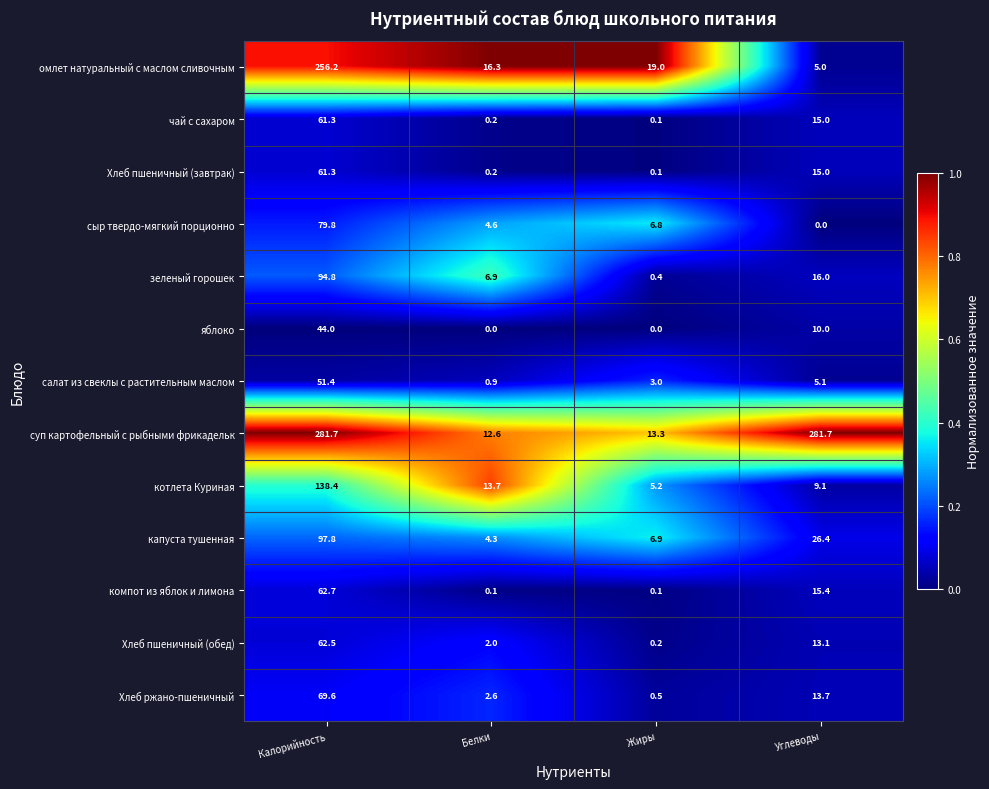

The Хлеб пшеничный (завтрак) series shows 15.0 at Углеводы. True or false?

True